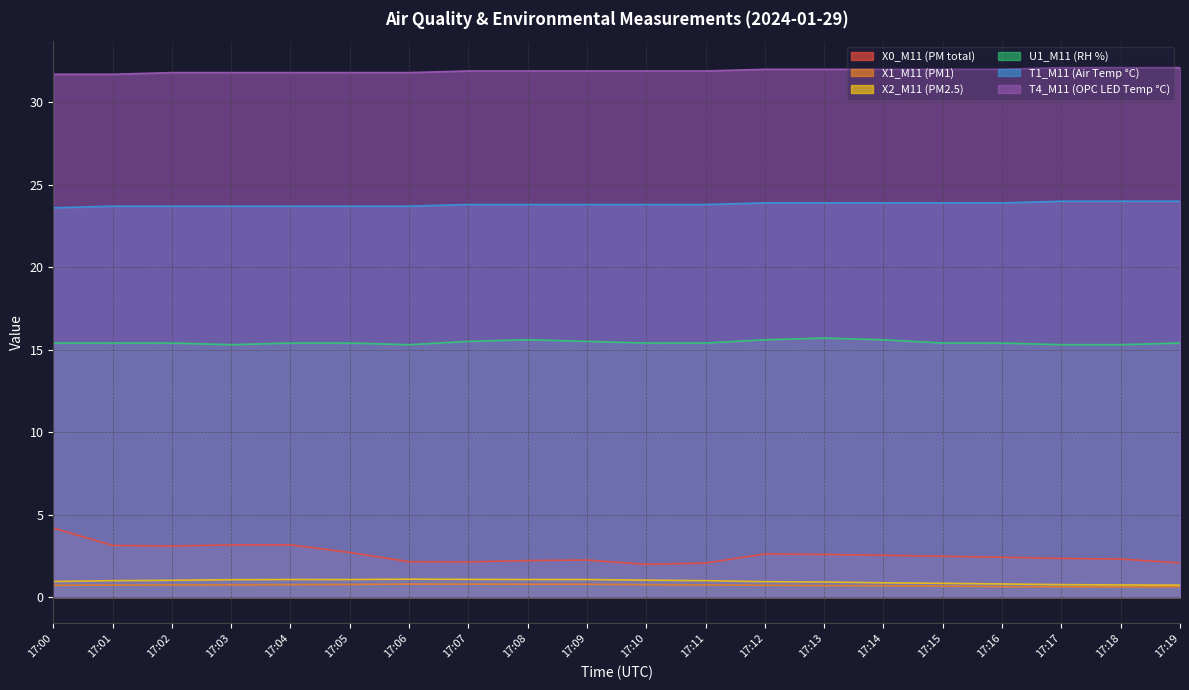

Reading left to right, extract all data points from this chart.

X0_M11 (PM total): 4.2	3.1	3.1	3.2	3.2	2.7	2.1	2.1	2.2	2.2	2.0	2.1	2.6	2.6	2.5	2.5	2.4	2.3	2.3	2.1
X1_M11 (PM1): 0.7	0.7	0.7	0.7	0.8	0.8	0.8	0.8	0.8	0.8	0.8	0.7	0.7	0.7	0.7	0.7	0.6	0.6	0.6	0.6
X2_M11 (PM2.5): 0.9	1.0	1.0	1.1	1.1	1.1	1.1	1.1	1.1	1.1	1.0	1.0	0.9	0.9	0.9	0.8	0.8	0.8	0.7	0.7
U1_M11 (RH %): 15.4	15.4	15.4	15.3	15.4	15.4	15.3	15.5	15.6	15.5	15.4	15.4	15.6	15.7	15.6	15.4	15.4	15.3	15.3	15.4
T1_M11 (Air Temp °C): 23.6	23.7	23.7	23.7	23.7	23.7	23.7	23.8	23.8	23.8	23.8	23.8	23.9	23.9	23.9	23.9	23.9	24.0	24.0	24.0
T4_M11 (OPC LED Temp °C): 31.7	31.7	31.8	31.8	31.8	31.8	31.8	31.9	31.9	31.9	31.9	31.9	32.0	32.0	32.0	32.0	32.0	32.1	32.1	32.1